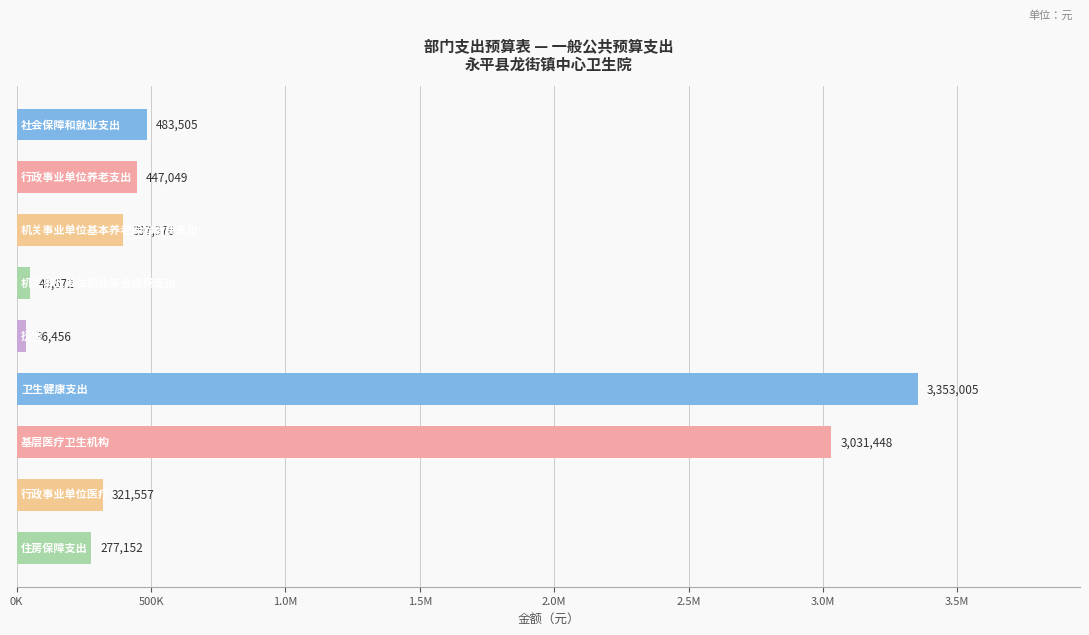

How many values are below 397376?

4